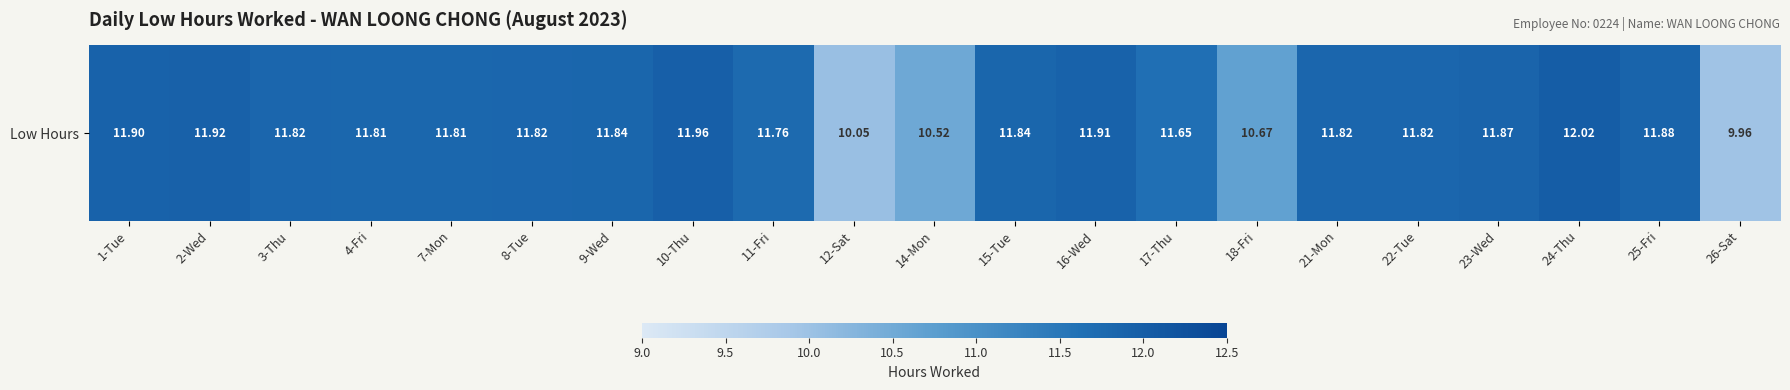

Rank the categories by value from highest to lowest.

24-Thu, 10-Thu, 2-Wed, 16-Wed, 1-Tue, 25-Fri, 23-Wed, 9-Wed, 15-Tue, 3-Thu, 8-Tue, 21-Mon, 22-Tue, 4-Fri, 7-Mon, 11-Fri, 17-Thu, 18-Fri, 14-Mon, 12-Sat, 26-Sat